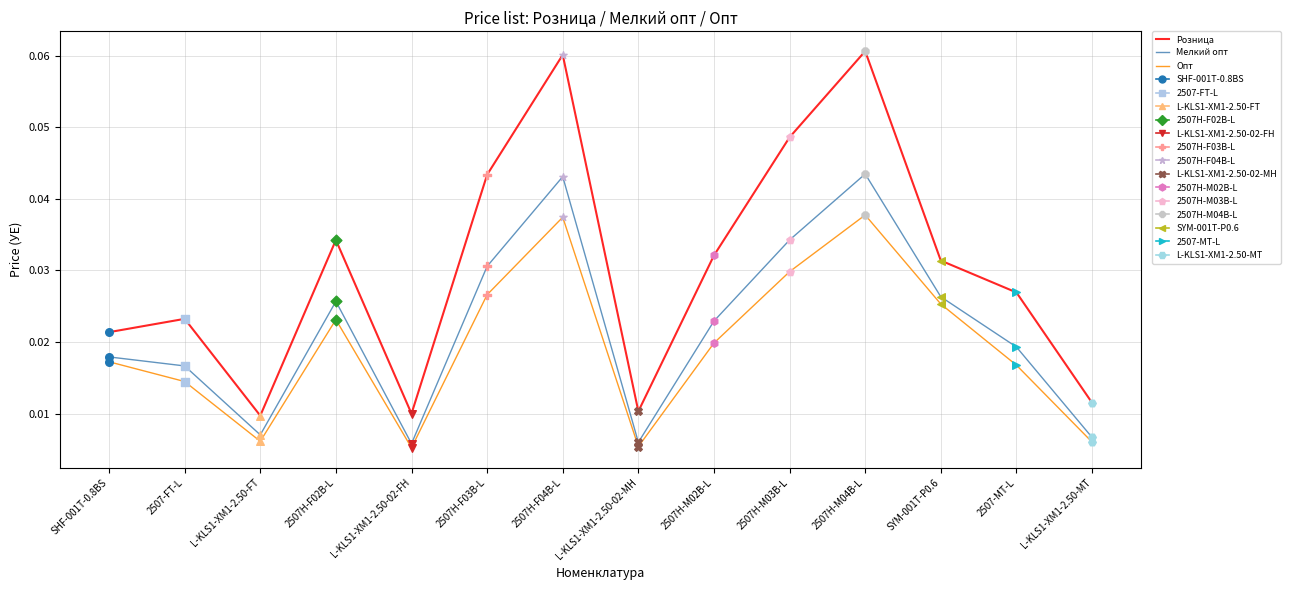

Is the value of Розница at 2507H-M03B-L greater than the value of Мелкий опт at SYM-001T-P0.6?

Yes